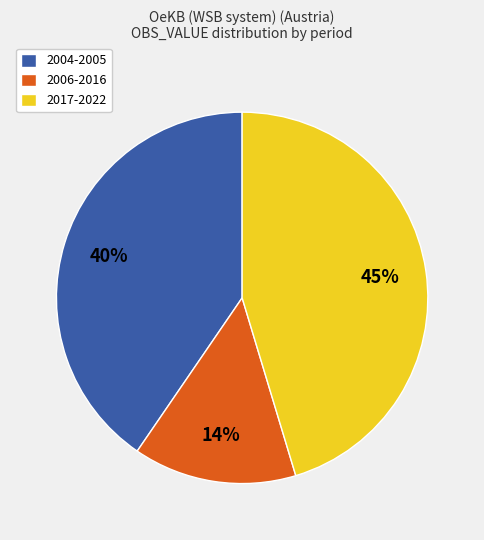

Is there a majority slice in this chart?

No